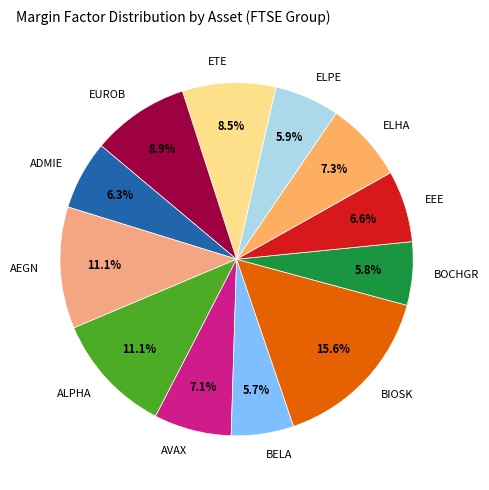

True or false: ELPE accounts for 6% of the total.

True